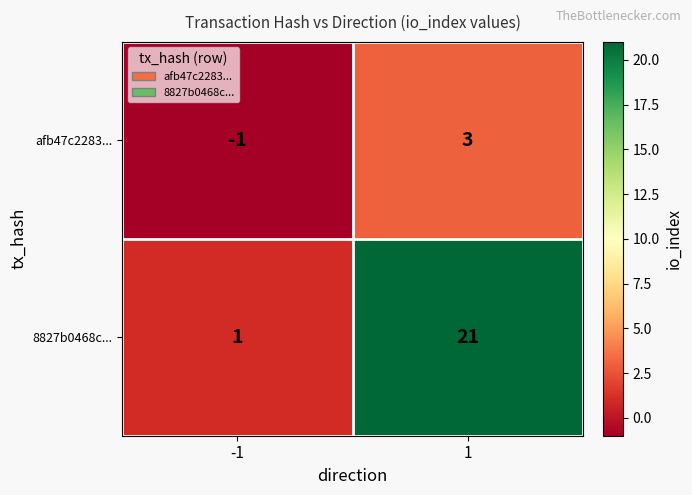

Rank the series at -1 from lowest to highest value.

afb47c2283..., 8827b0468c...